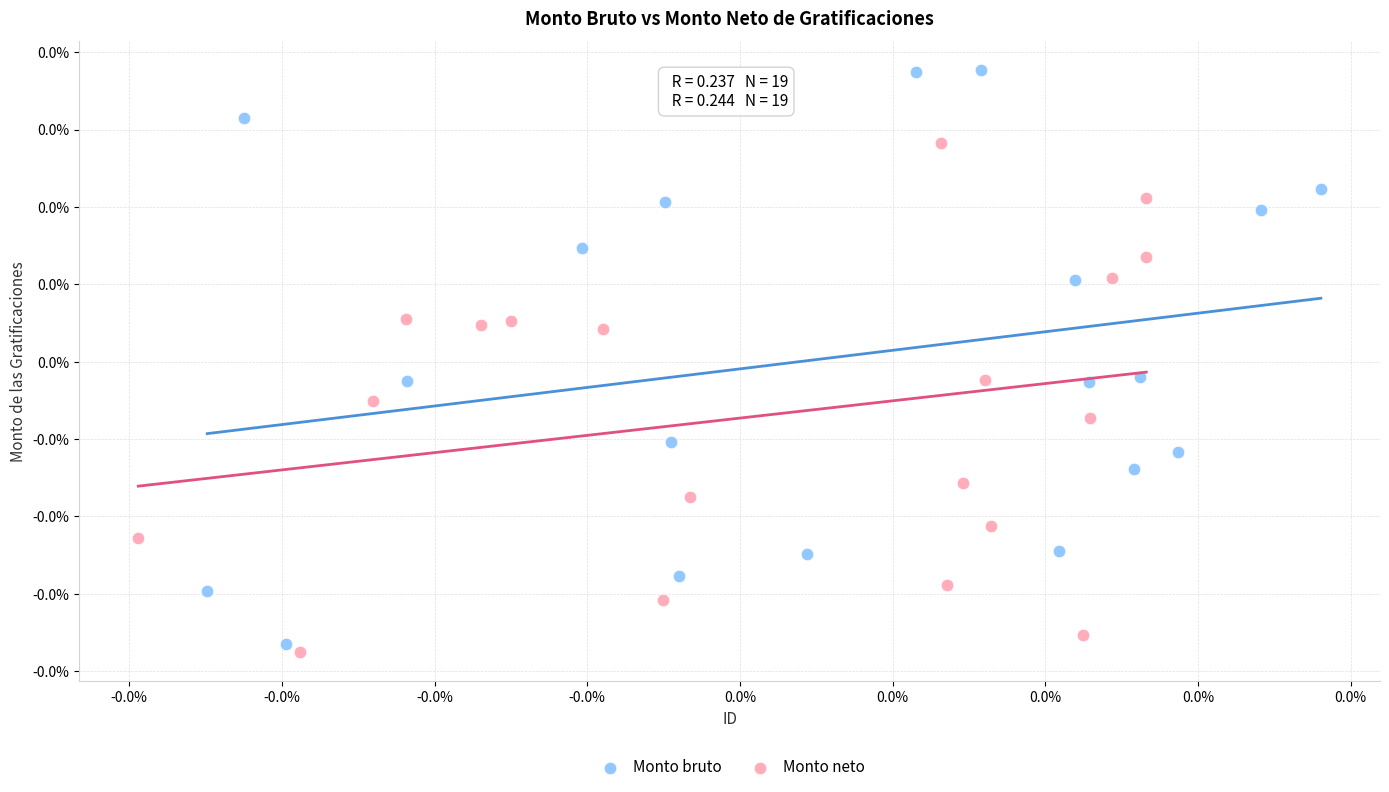

What are all the series names shown in the legend?

Monto bruto, Monto neto